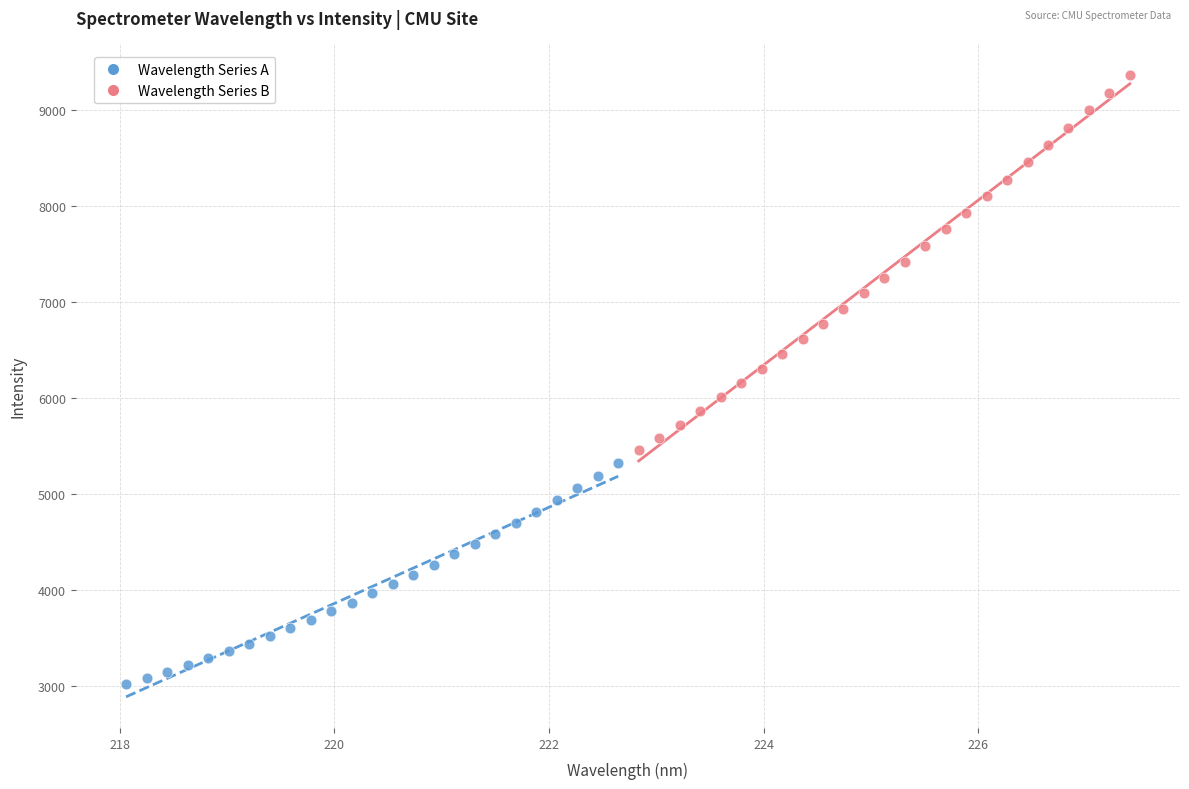

Which series contains the lowest Y value?

Wavelength Series A